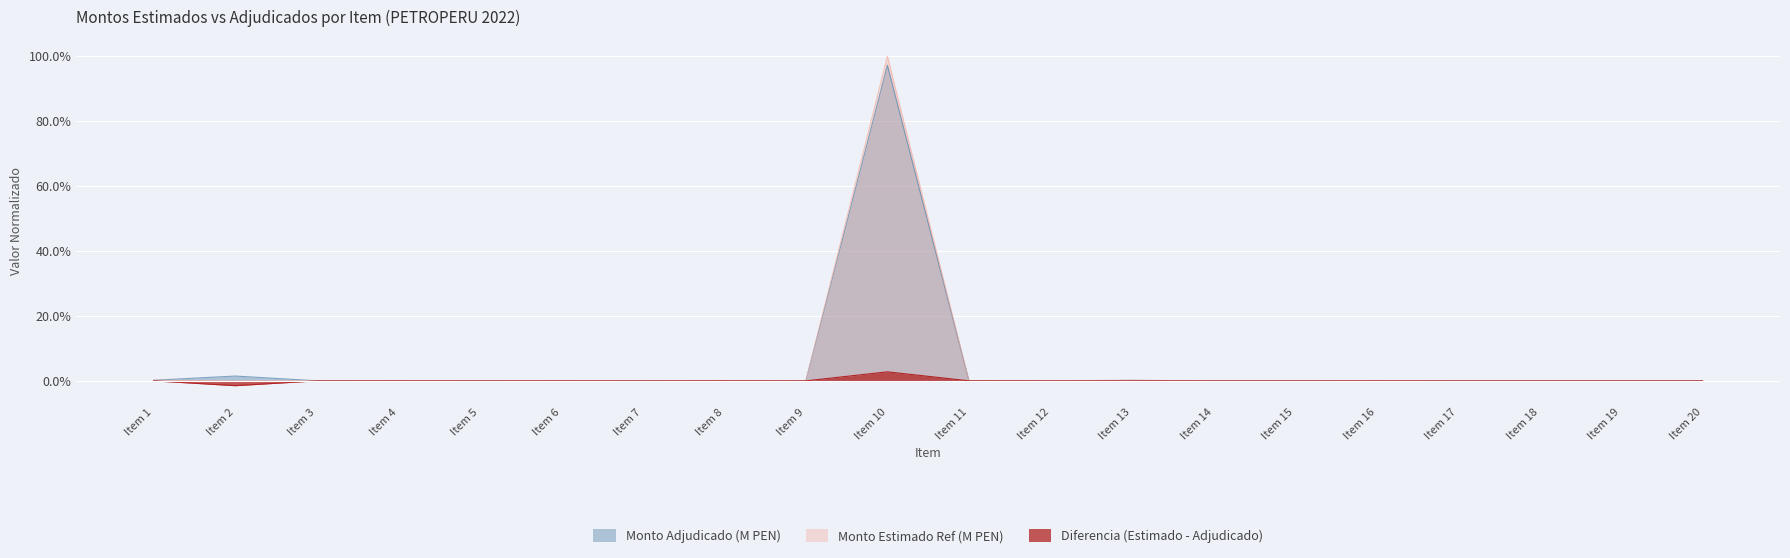

In Monto Estimado Ref (M PEN), how many points are lower than both neighbors (excluding endpoints)?

7